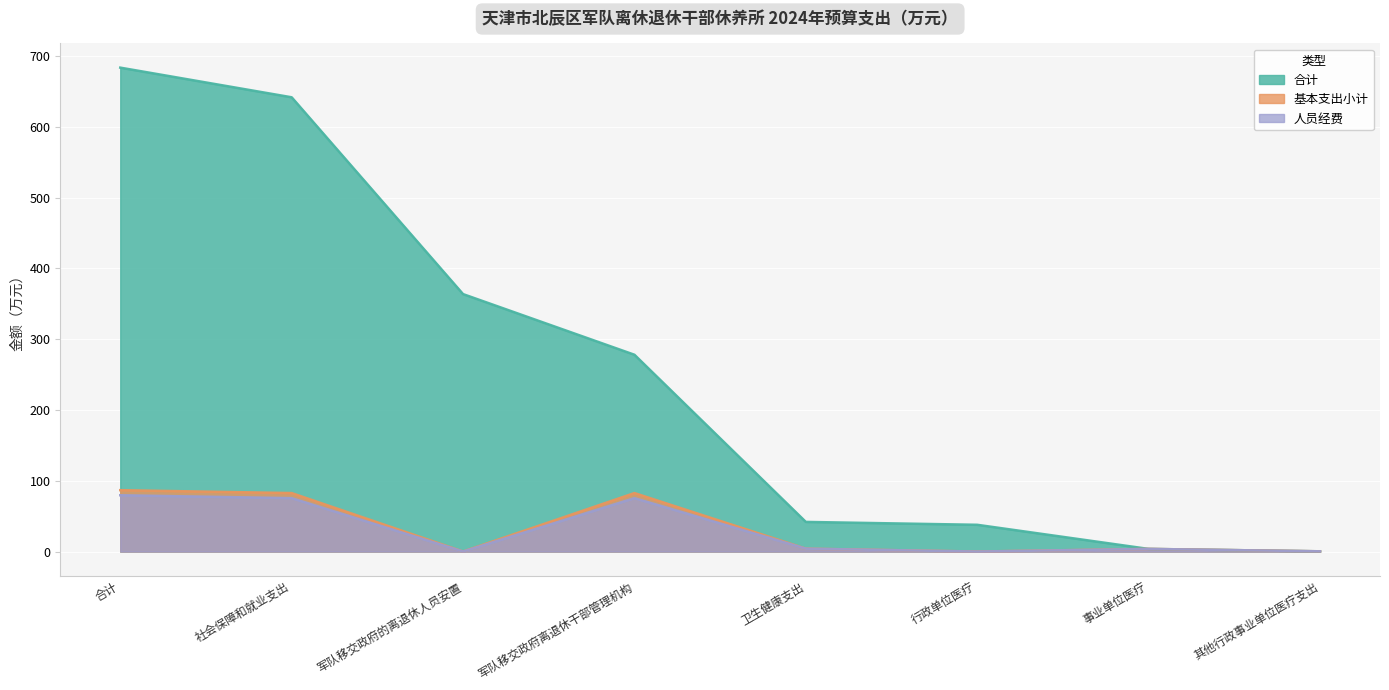

The value of 合计 at 其他行政事业单位医疗支出 is 0.3. True or false?

True